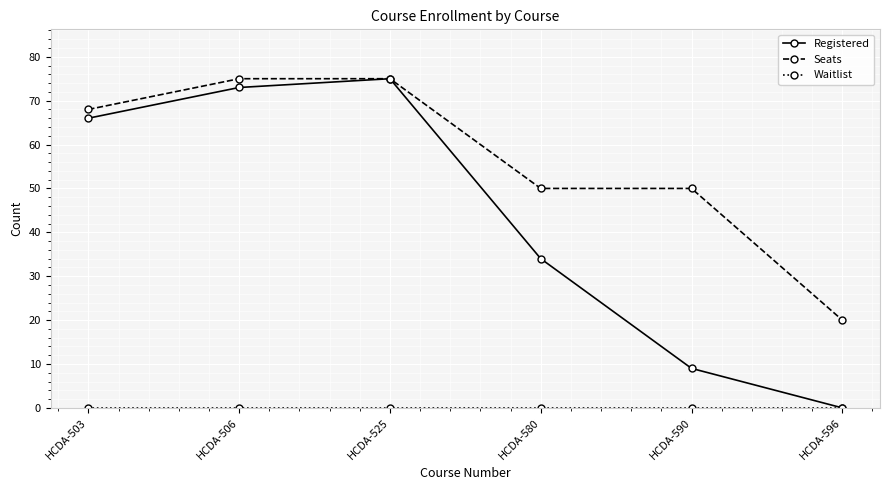

Where is the first local maximum for Registered?

HCDA-525